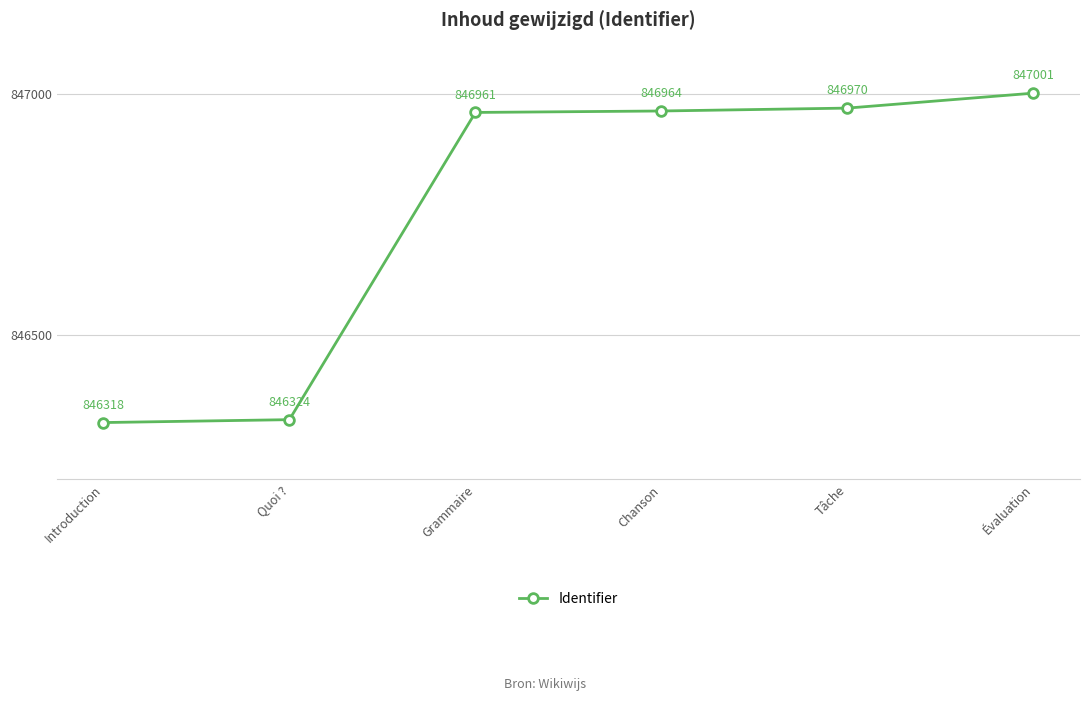

At which category does the chart reach its peak across all series?

Évaluation